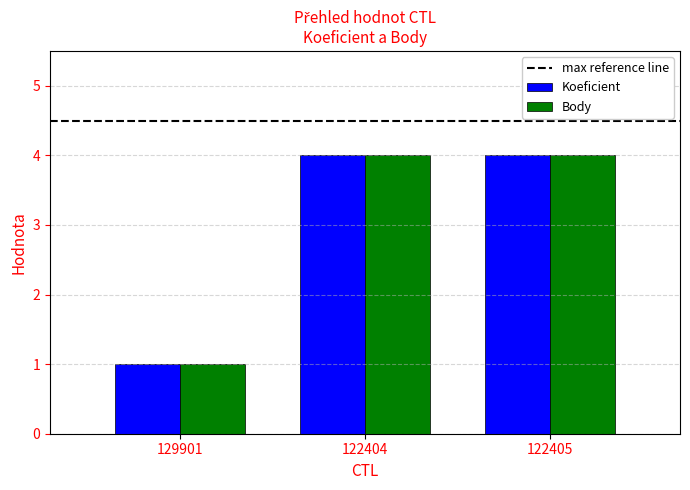

How many bars are there in each group?

2